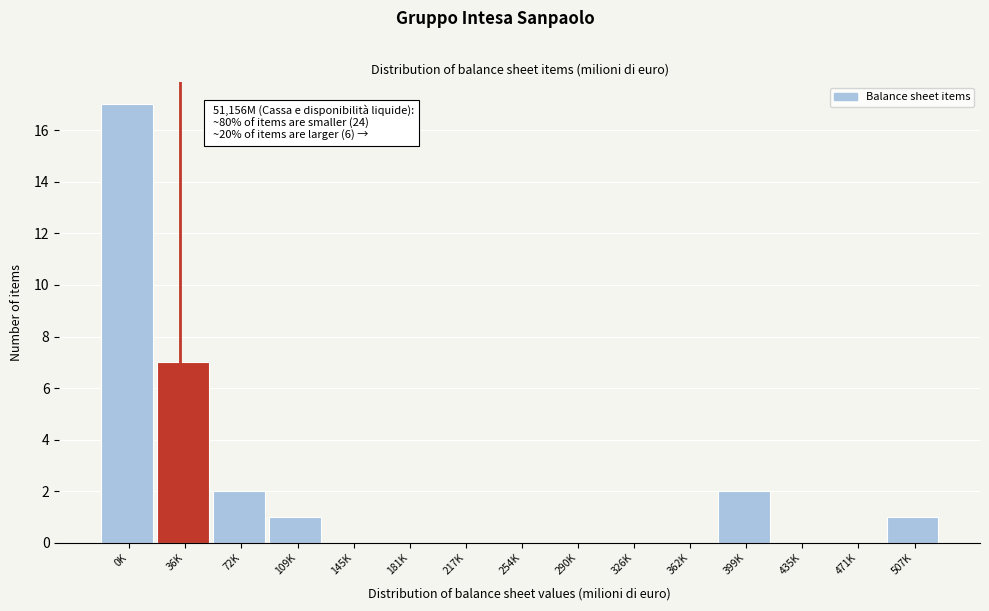

Reading right to left, extract all data points from this chart.

507K=1	471K=0	435K=0	399K=2	362K=0	326K=0	290K=0	254K=0	217K=0	181K=0	145K=0	109K=1	72K=2	36K=7	0K=17